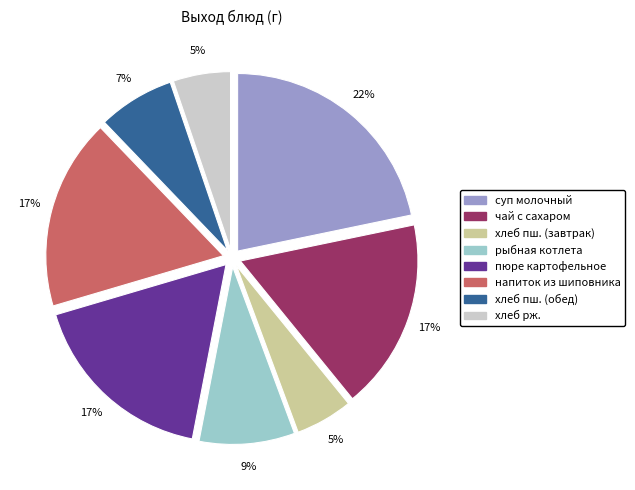

What percentage is the хлеб пш. (завтрак) slice, to the nearest percent?

5%